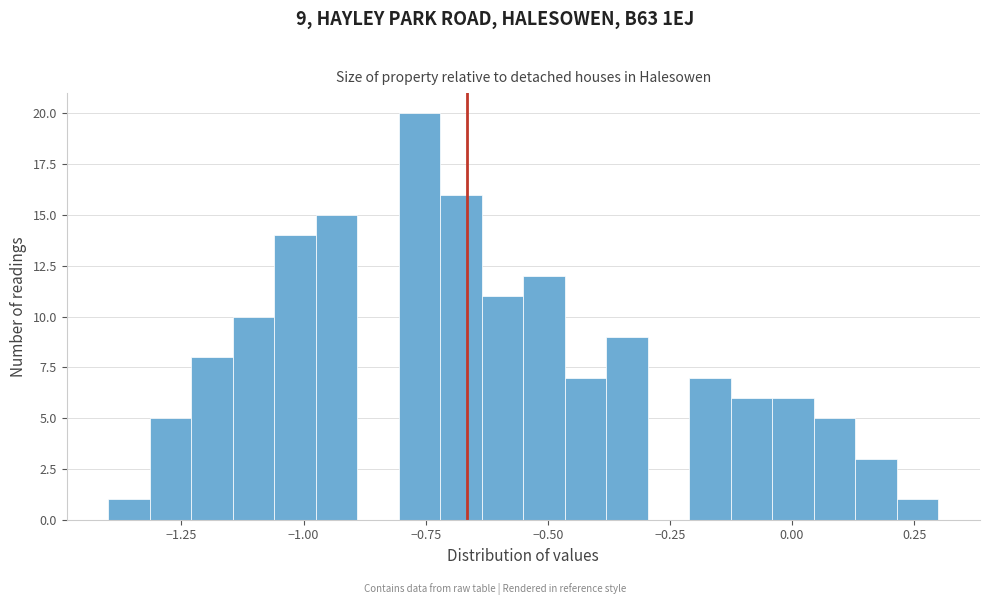

Read against the x-axis, roughly where is the centre of the tallest bar?

-0.75